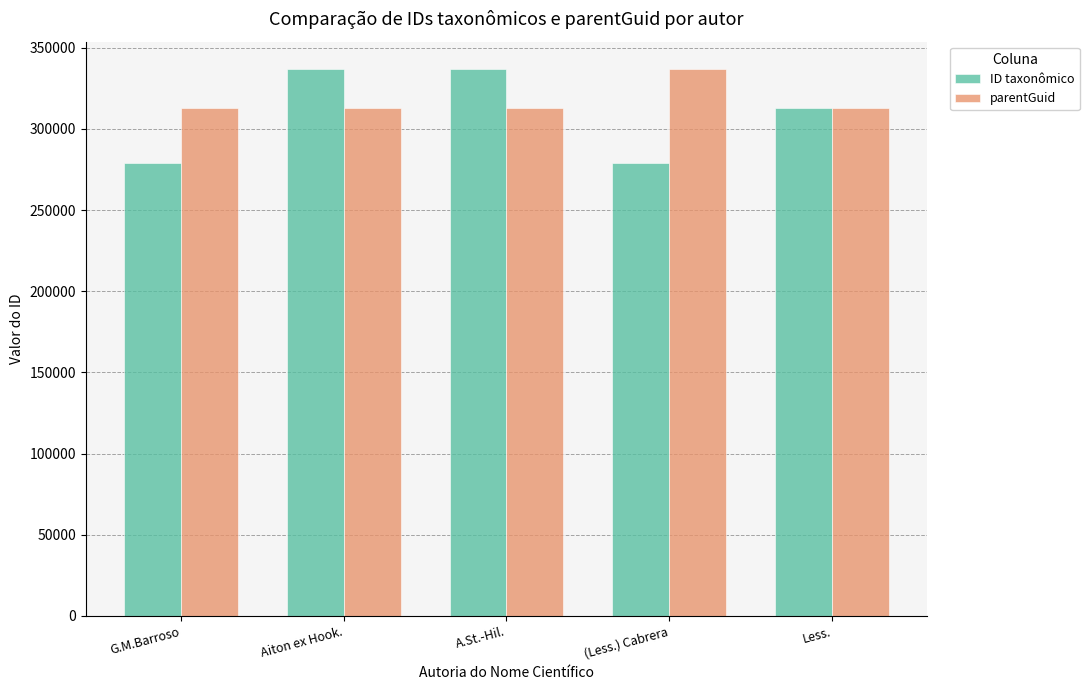

Between A.St.-Hil. and (Less.) Cabrera, which series saw the biggest shift?

ID taxonômico